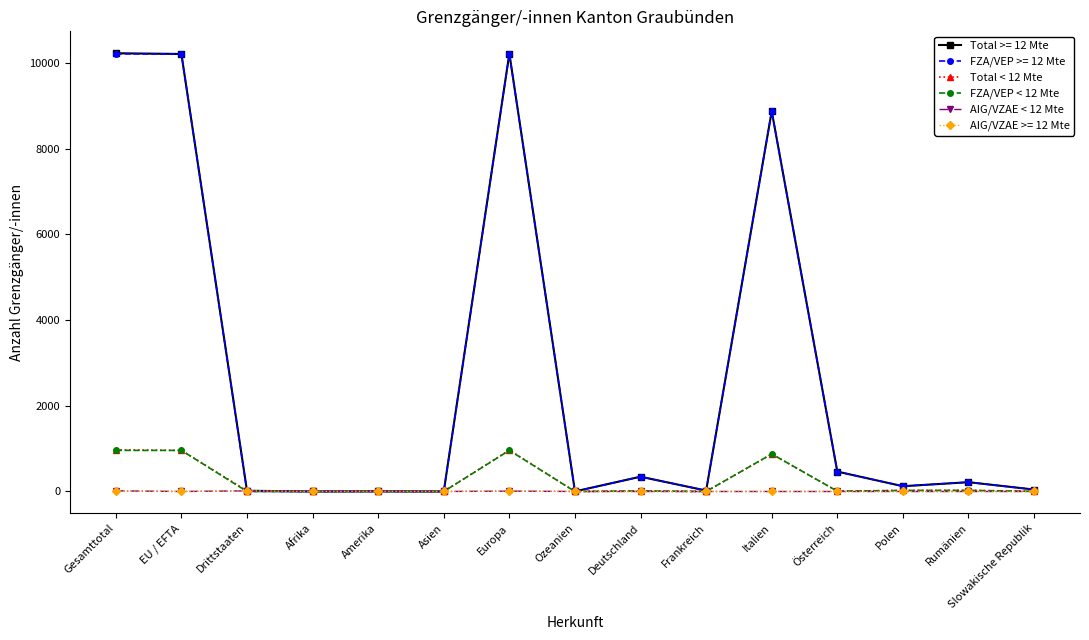

What is the spread (max minus min) of values at EU / EFTA?

10214